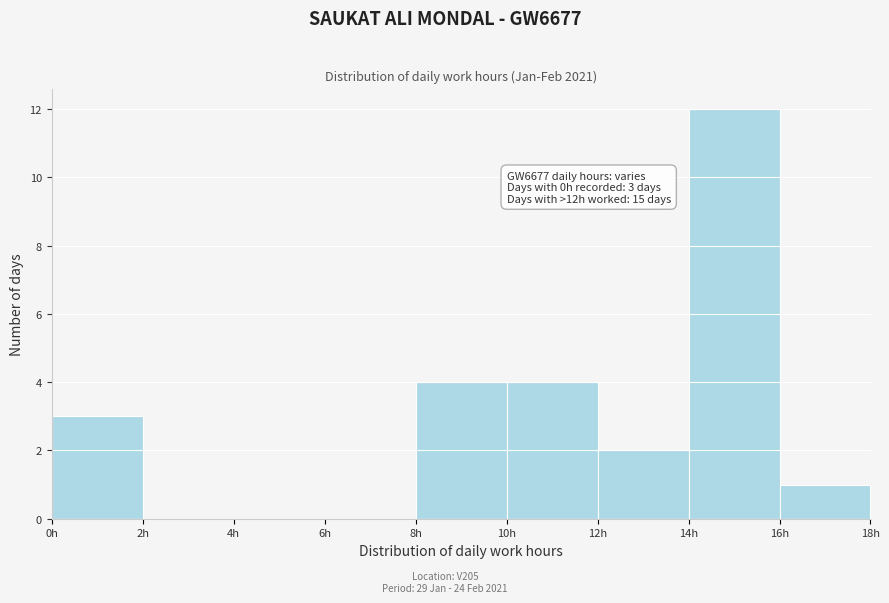

Over which range of the x-axis is the bar tallest?

14 to 16